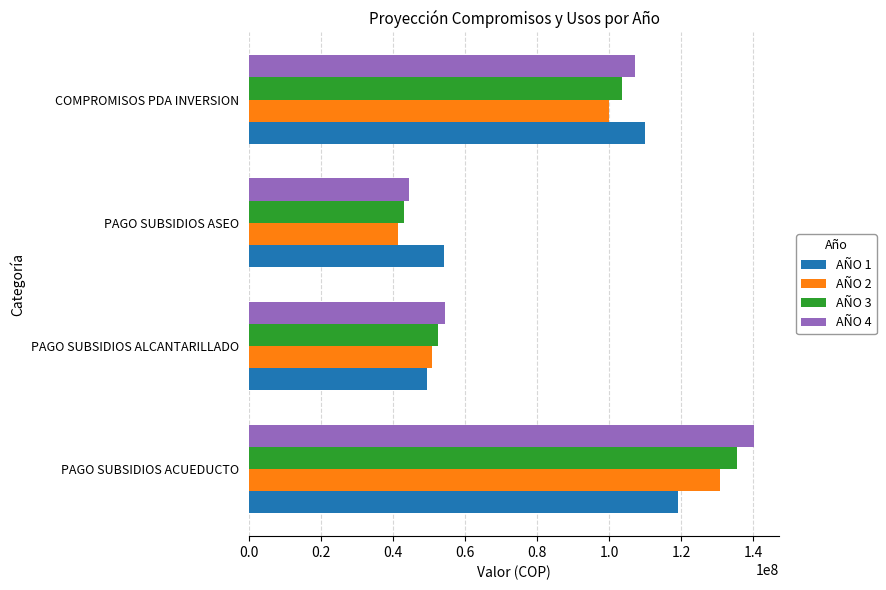

The value of AÑO 1 at COMPROMISOS PDA INVERSION is 109945683.0. True or false?

True